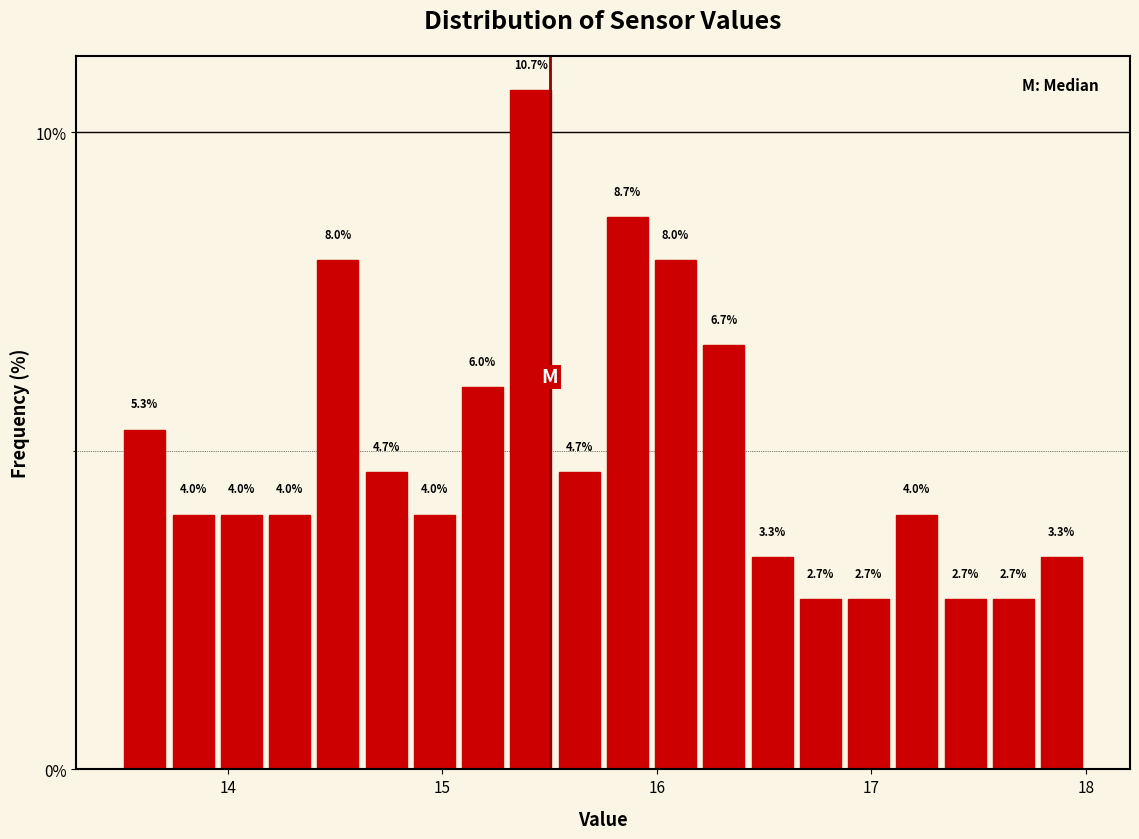

Around what value on the x-axis is the tallest bar? Give the approximate position of its centre, as read against the axis.

15.4